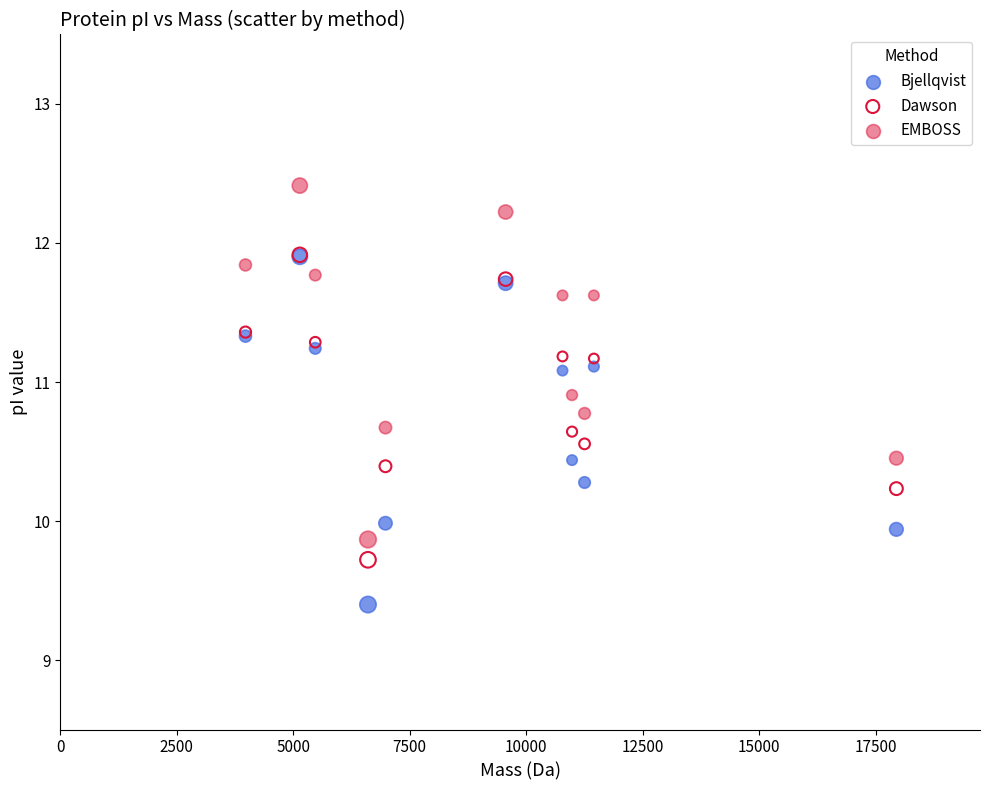

What are all the series names shown in the legend?

Bjellqvist, Dawson, EMBOSS